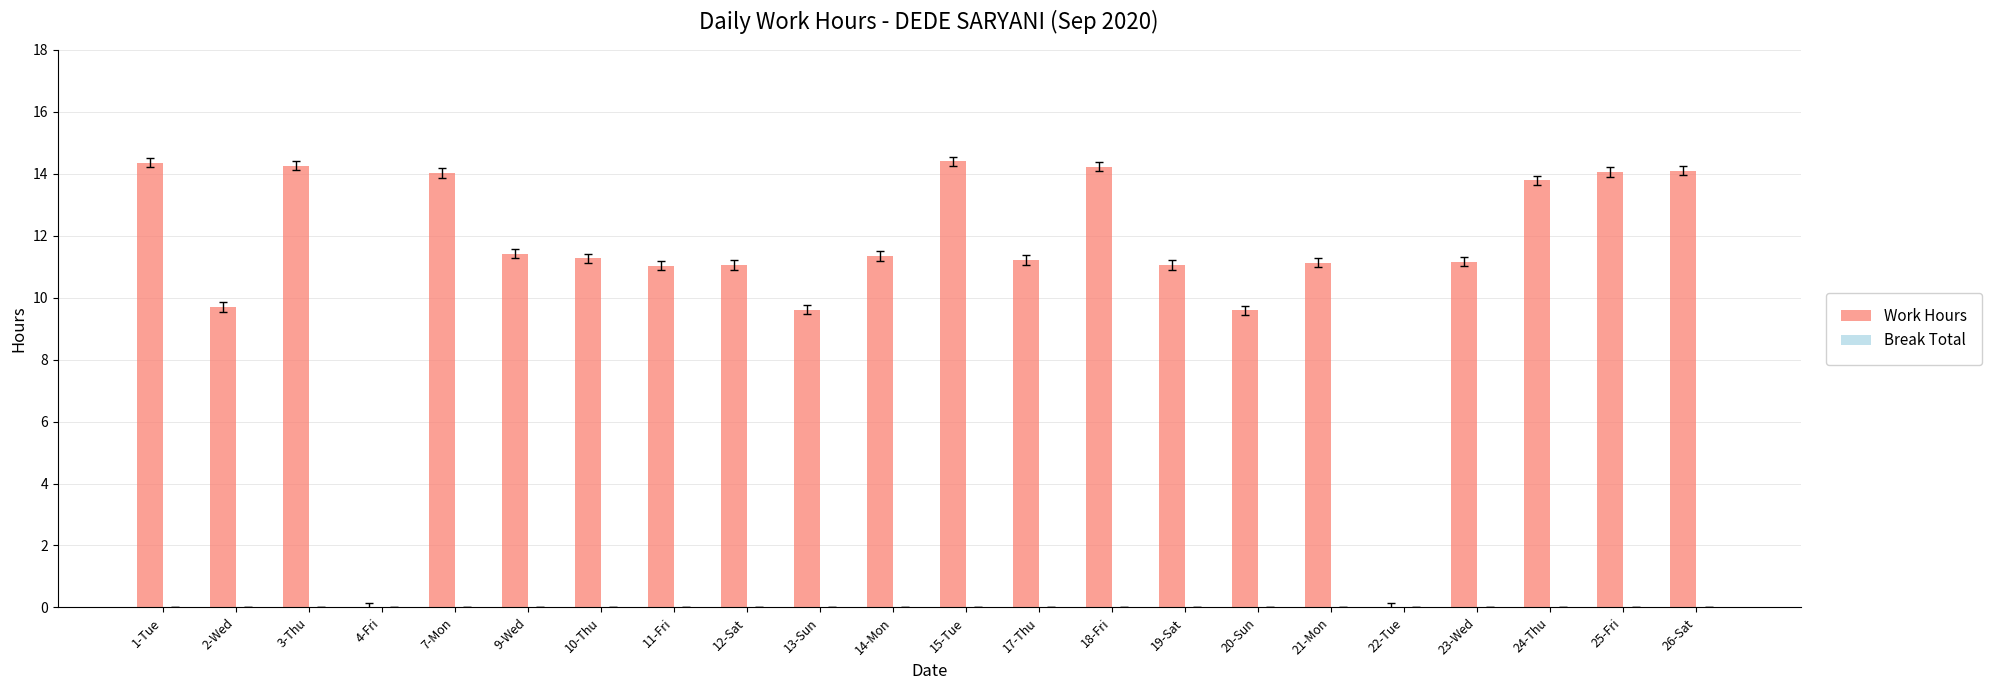

Approximately how many times larger is the value at 23-Wed compared to 26-Sat?

0.8